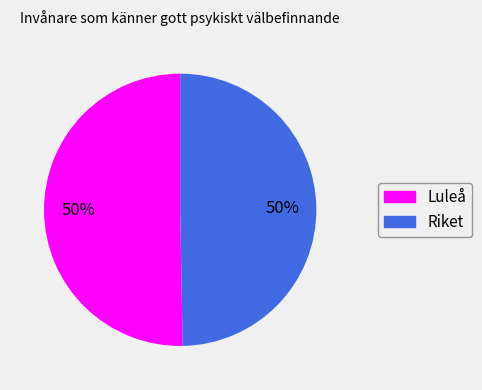

Is it true that Luleå is 50% of the pie?

True